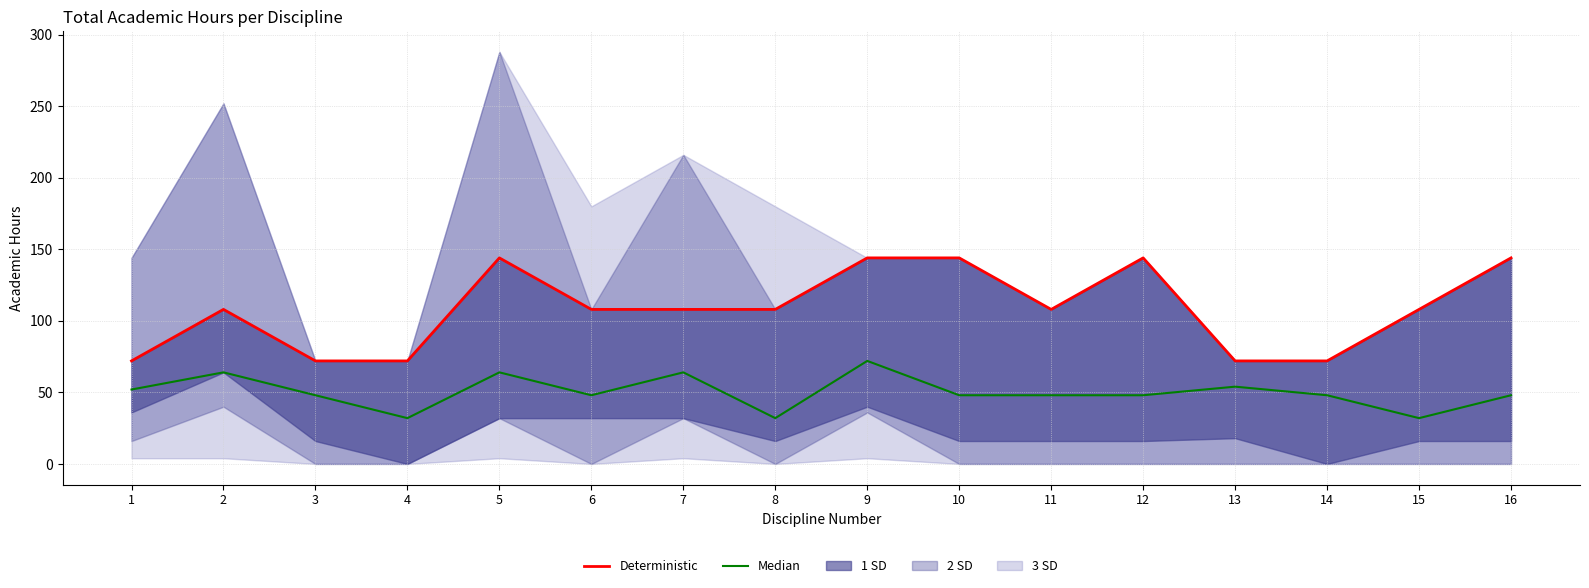

What is the total value across all series at 9?

216